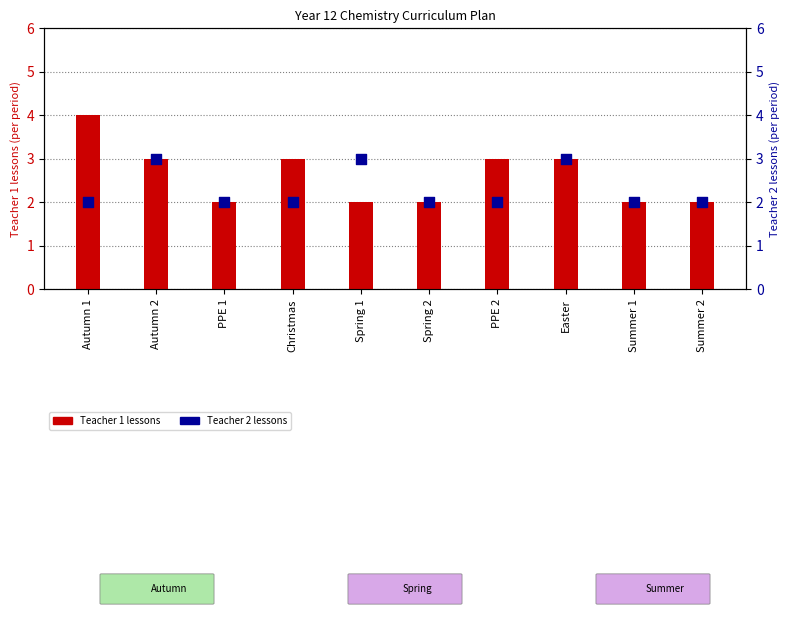

What is the total value across all series at Autumn 2?

6